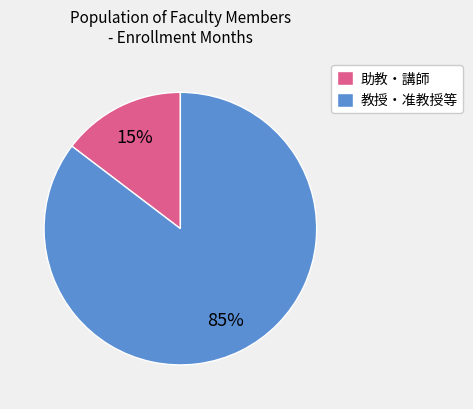

The 教授・准教授等 slice represents 78% of the pie. True or false?

False